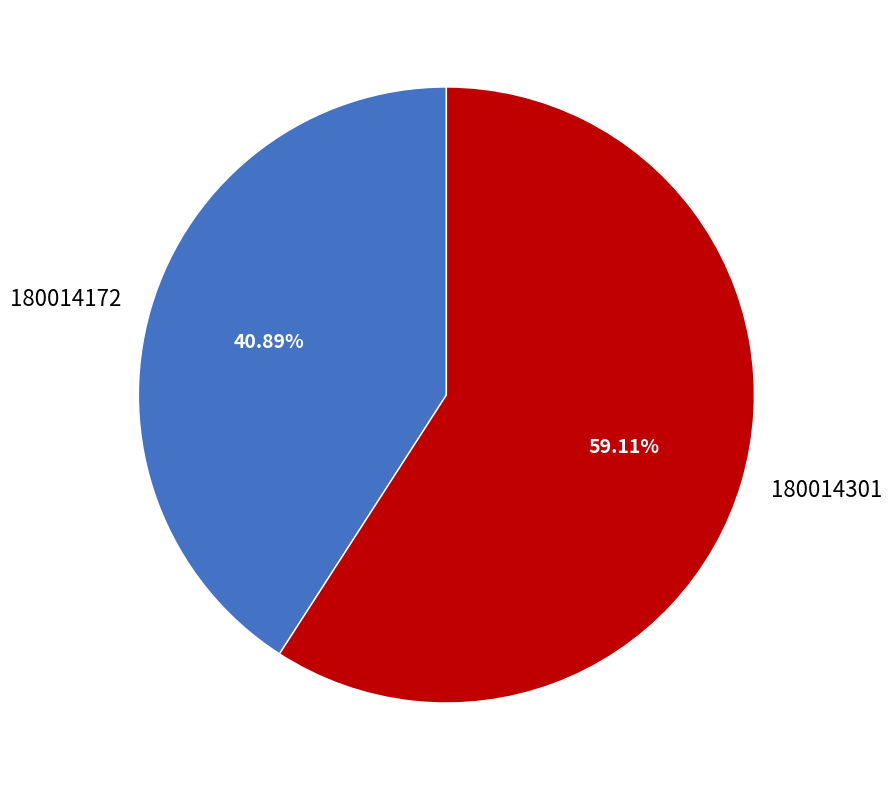

Count the number of slices in the pie.

2